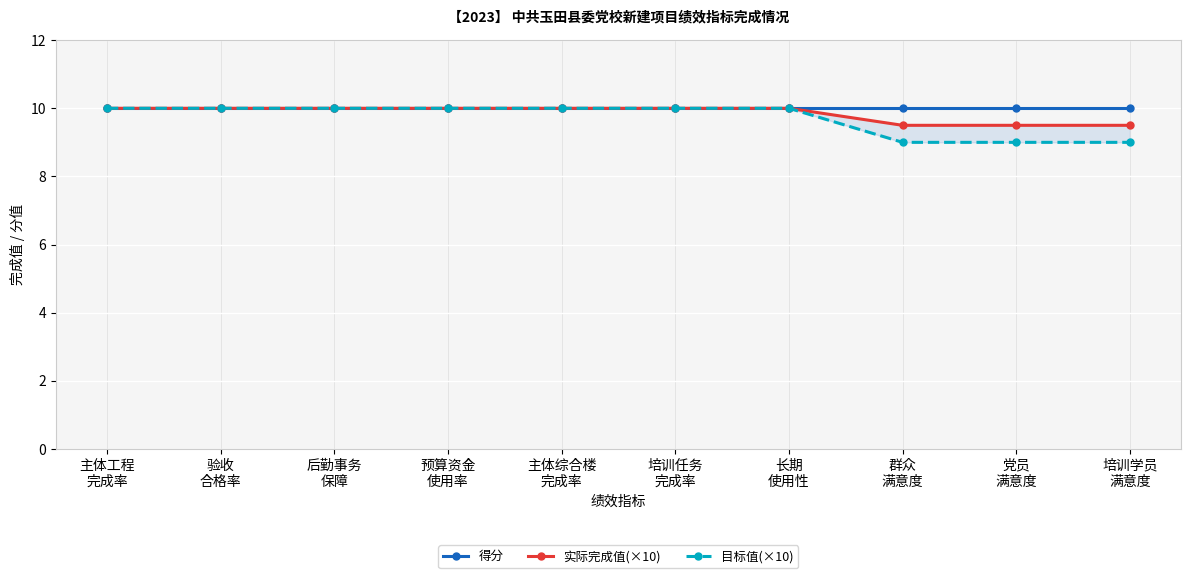

True or false: 得分 and 目标值(×10) intersect in this chart.

False